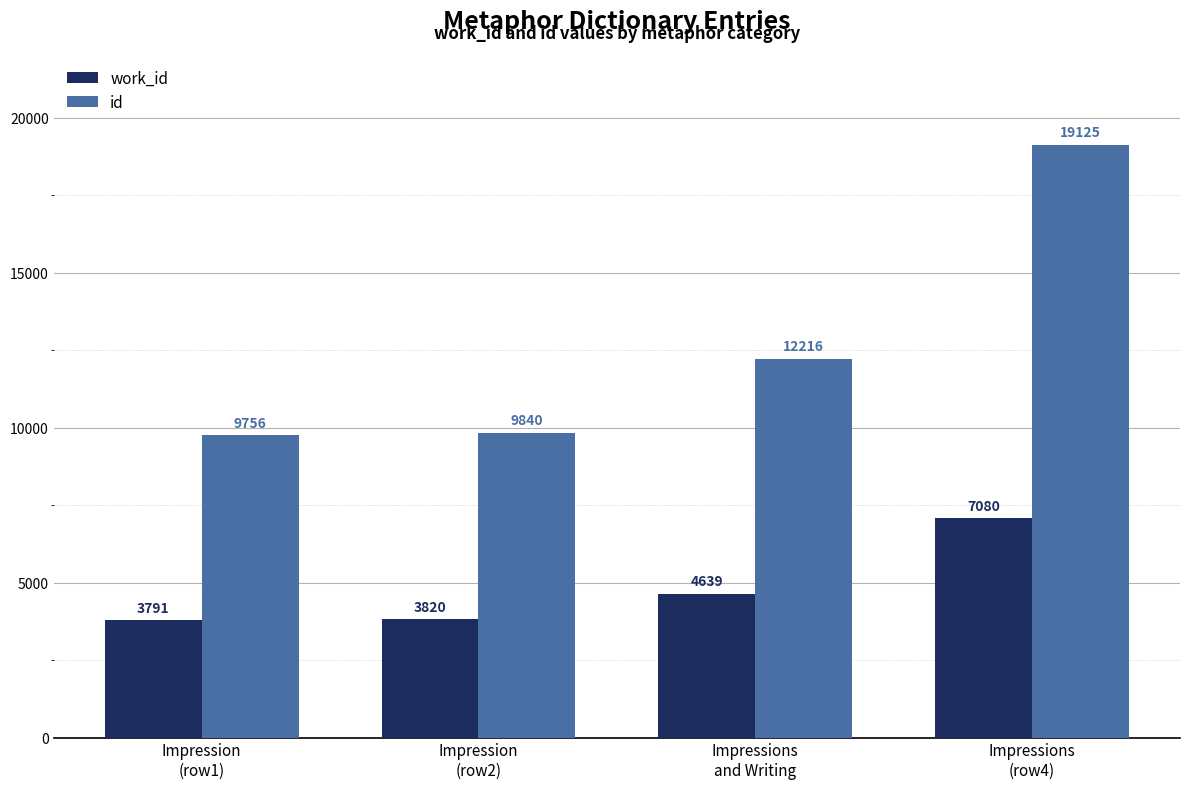

What is the spread (max minus min) of values at Impression
(row1)?

5965